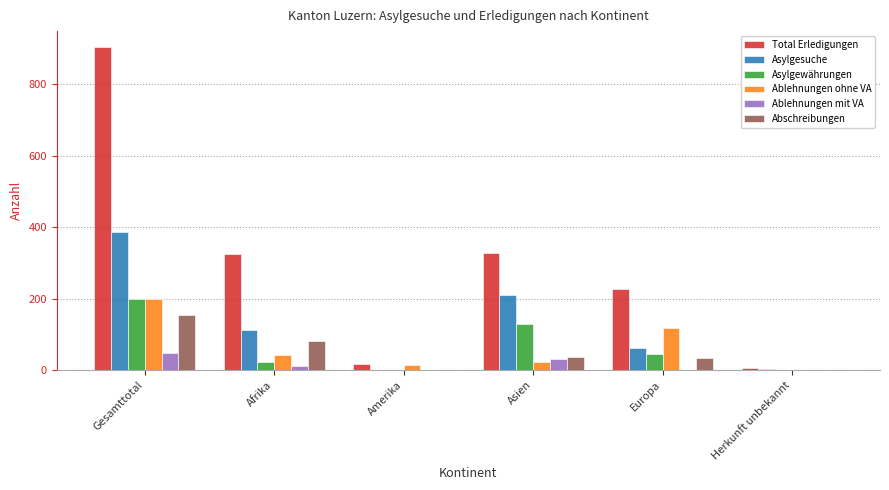

Is it true that Asylgesuche equals 34 at Afrika?

False